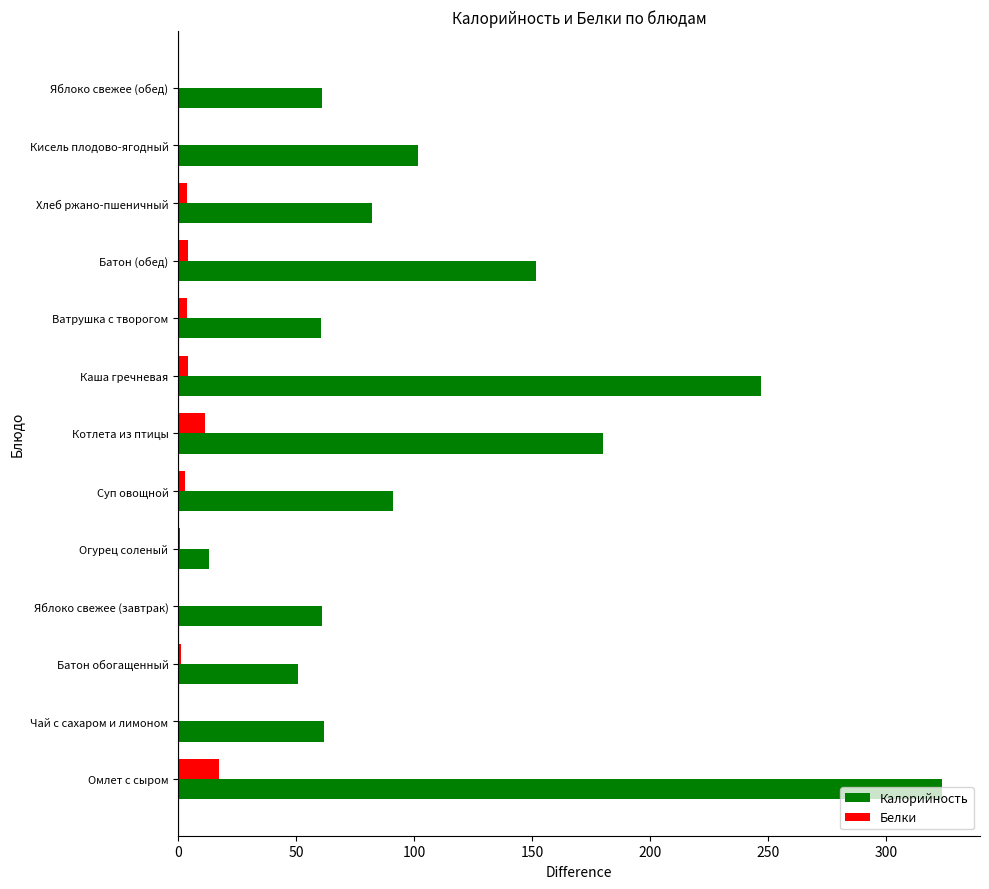

Is it true that Белки equals 17.3 at Омлет с сыром?

True